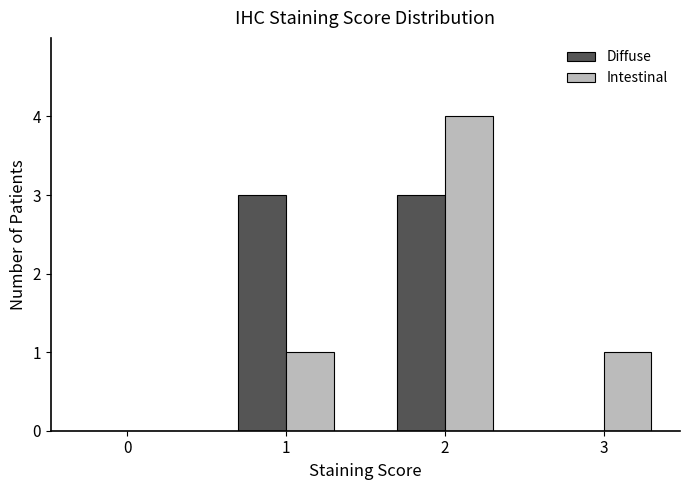

What is the highest value of the Diffuse series?

3